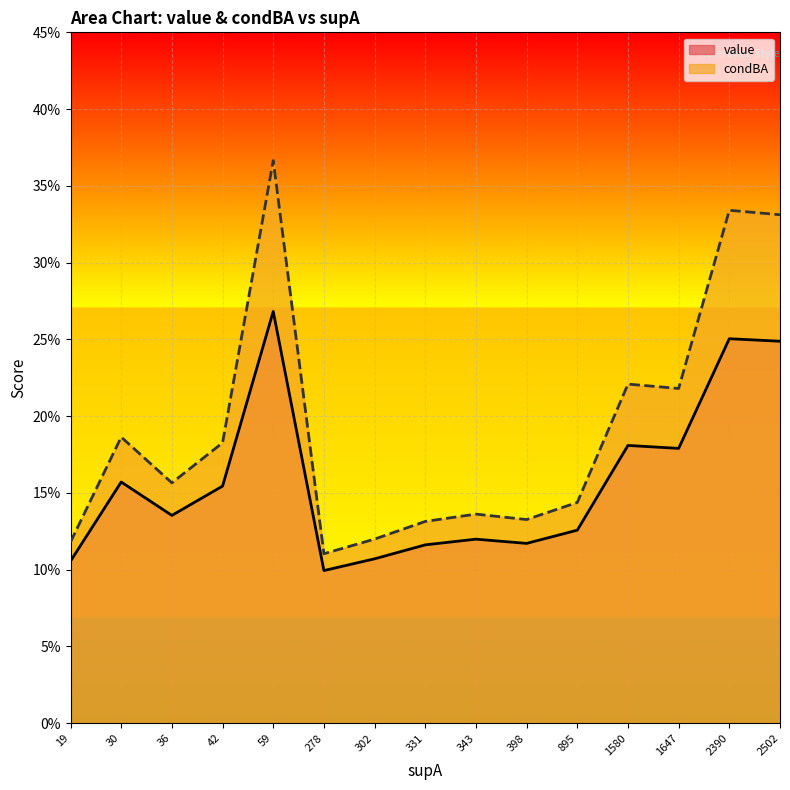

Does the chart display data point markers on the line(s)?

No